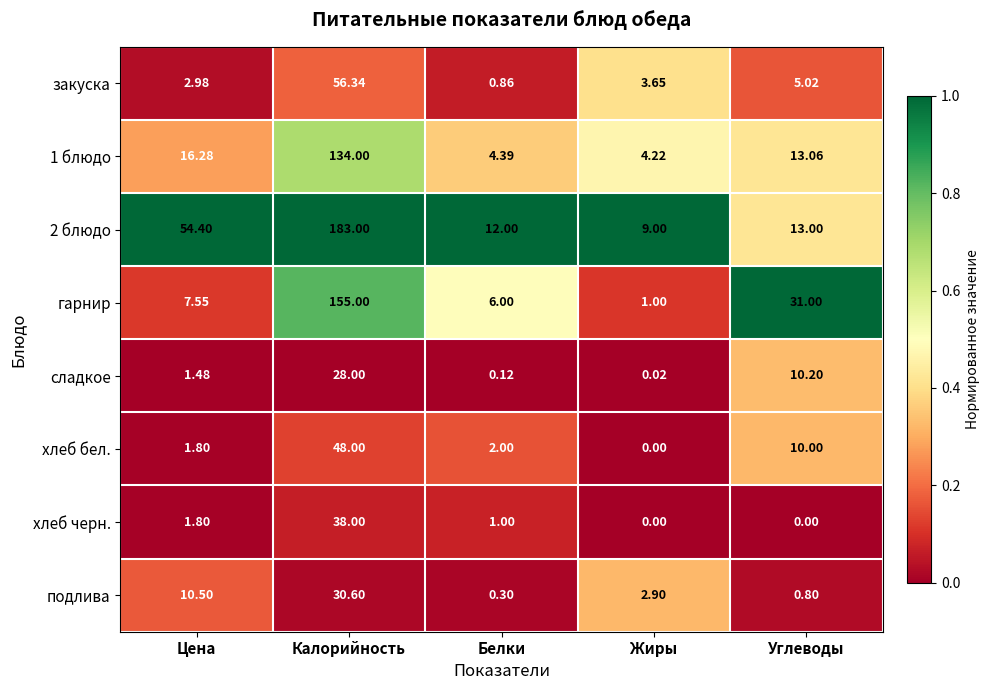

What is the total value across all series at Белки?

26.7